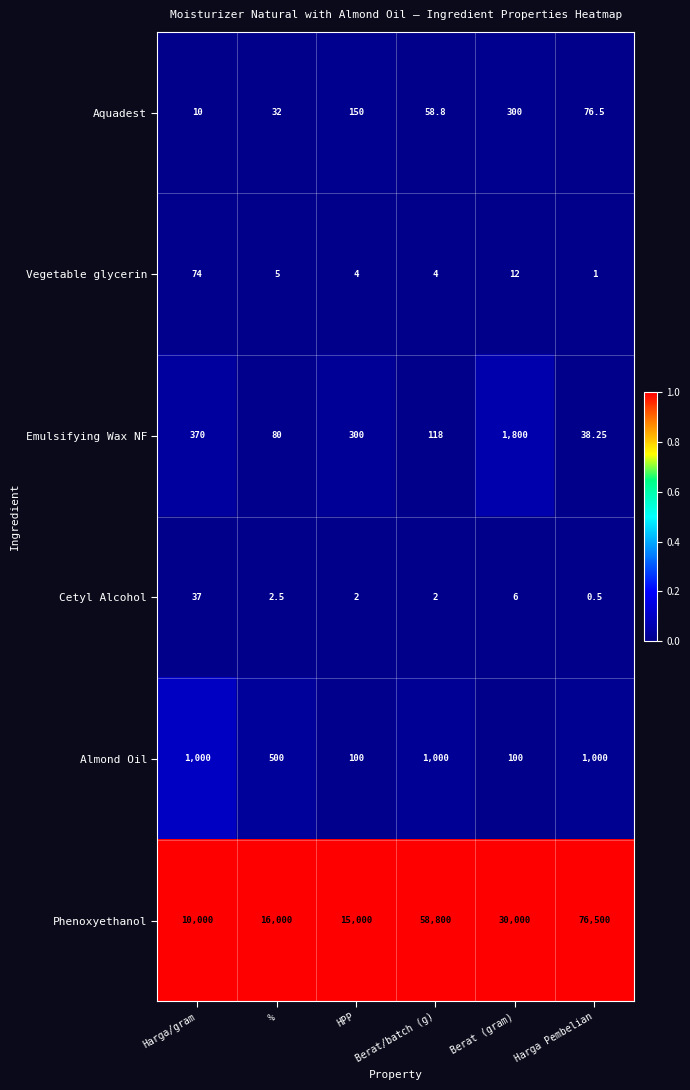

Which series has the largest range (max minus min)?

Phenoxyethanol